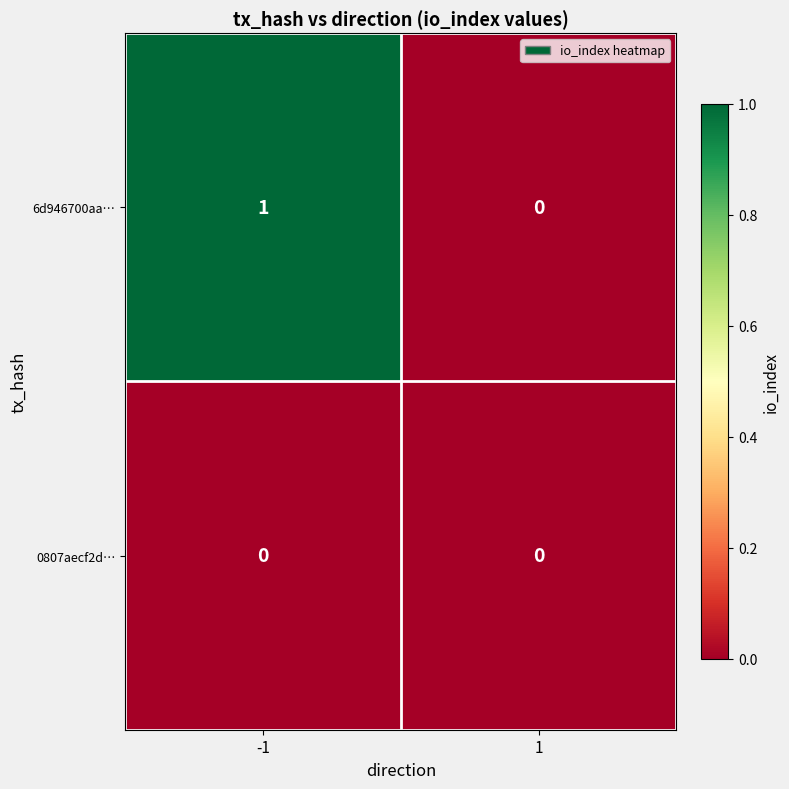

True or false: 6d946700aa… has a value of 0 at -1.

False